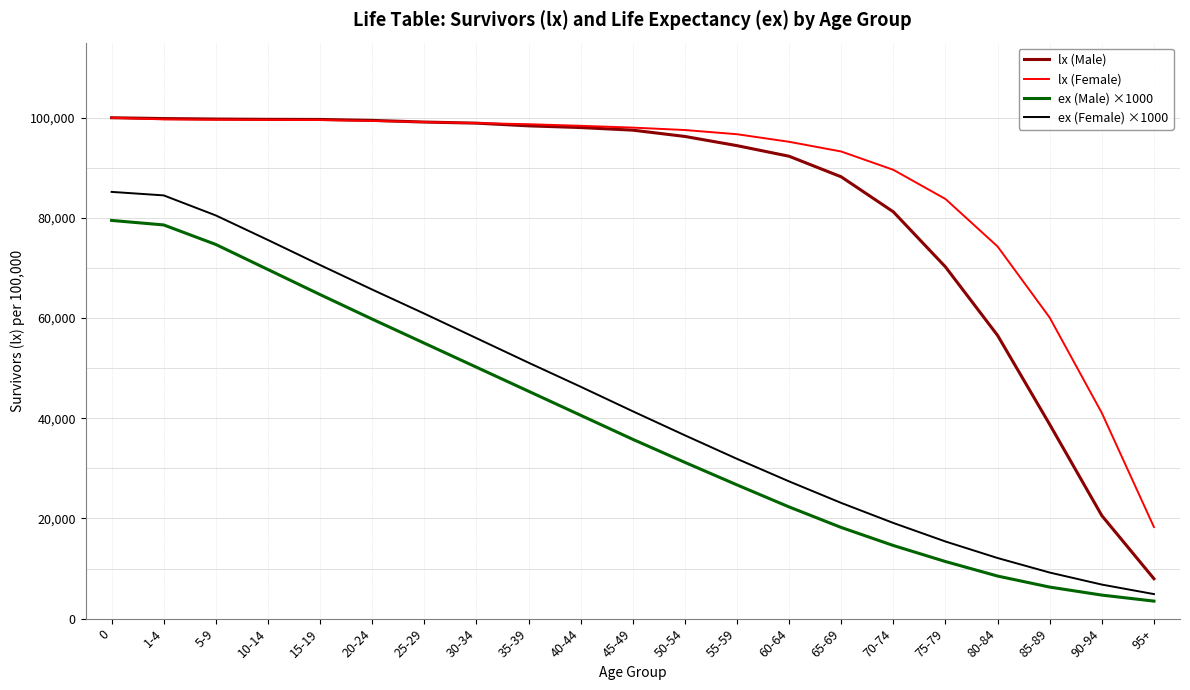

What is the average value of the ex (Male) ×1000 series?

38162